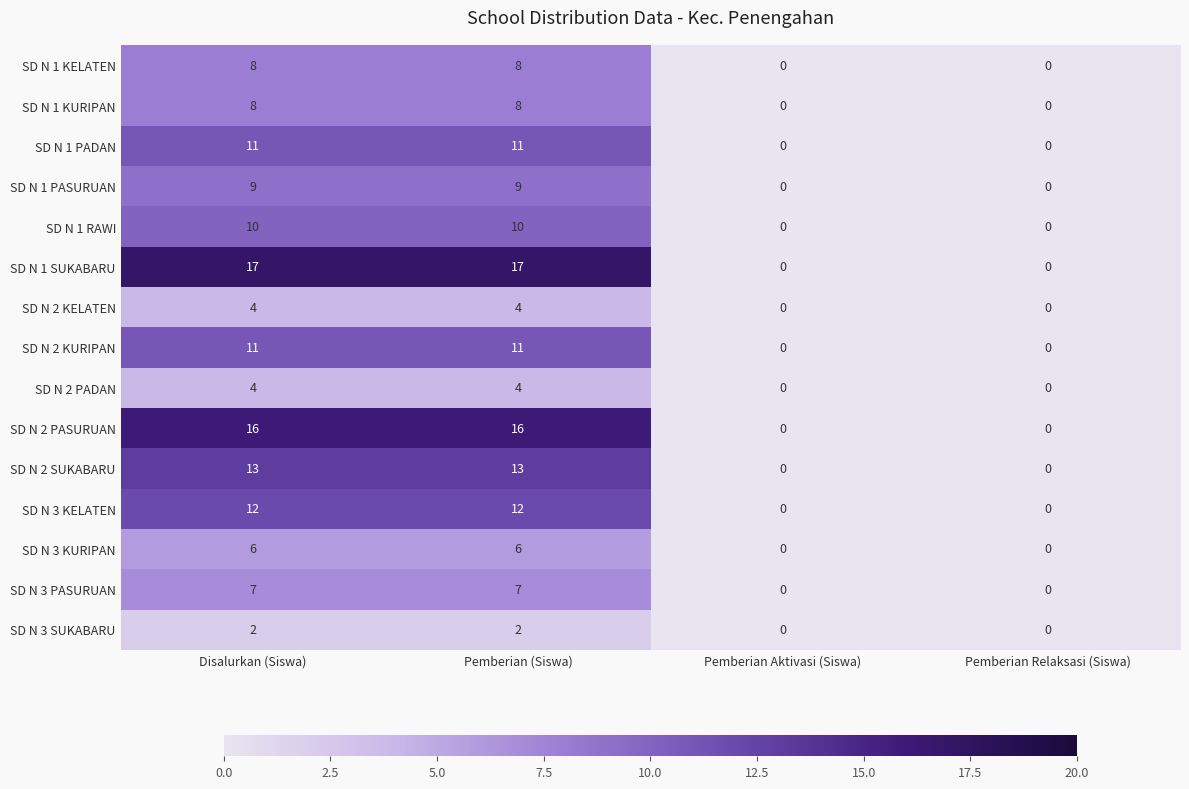

What is the difference between the highest and lowest values at Pemberian (Siswa)?

15